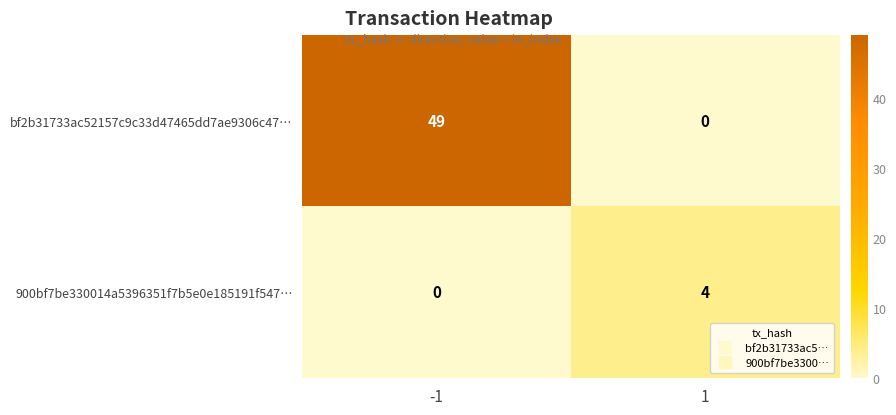

What is the greatest value displayed?

49